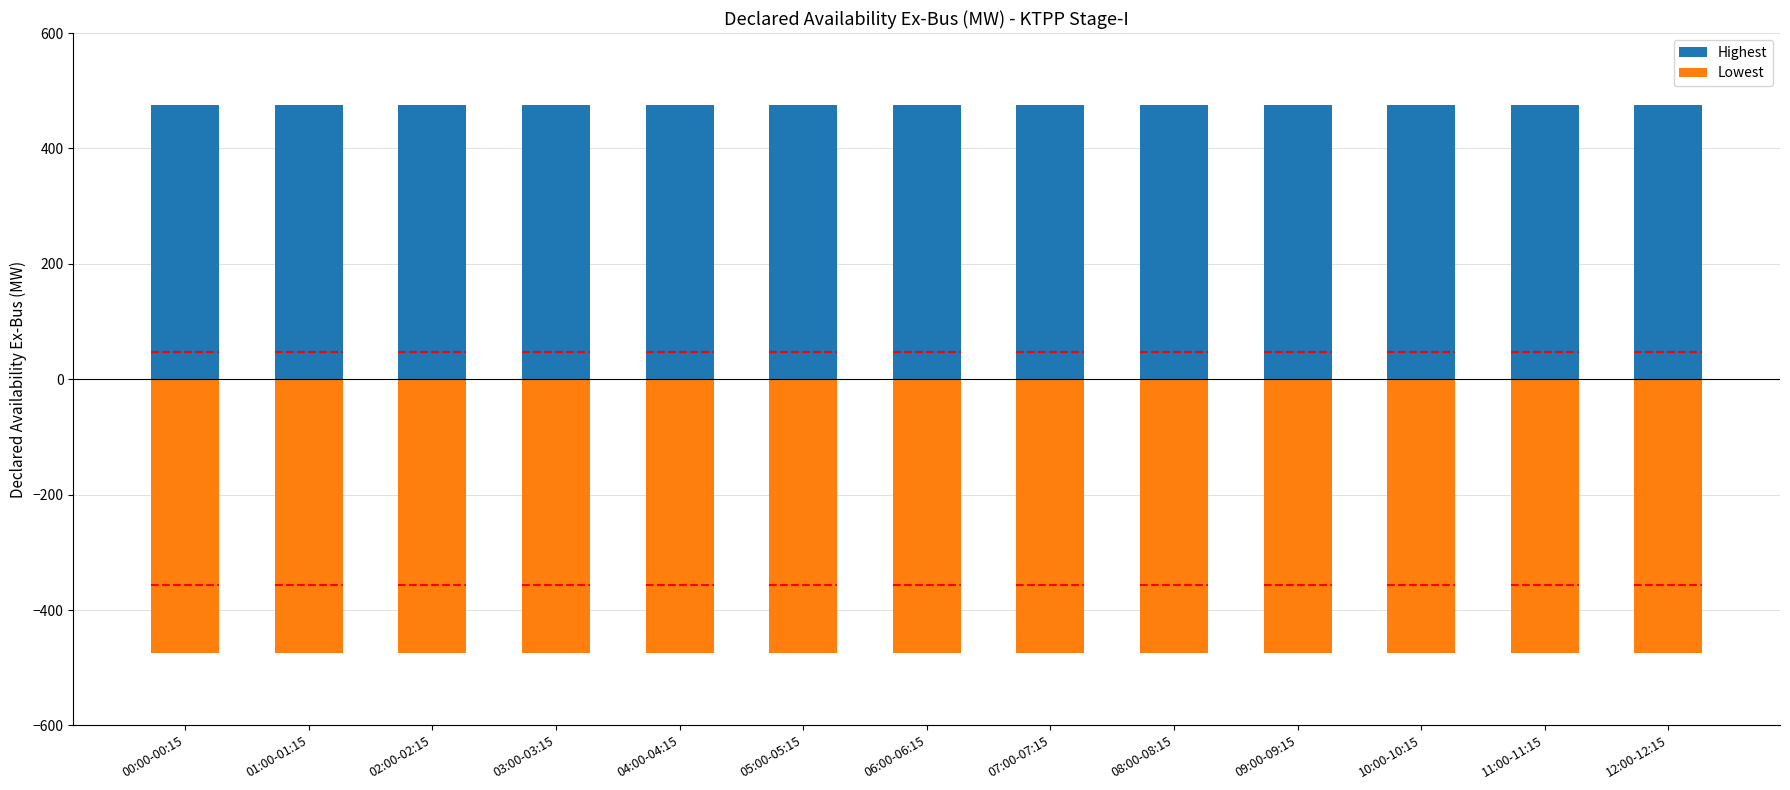

Is it true that Highest equals 218 at 08:00-08:15?

False